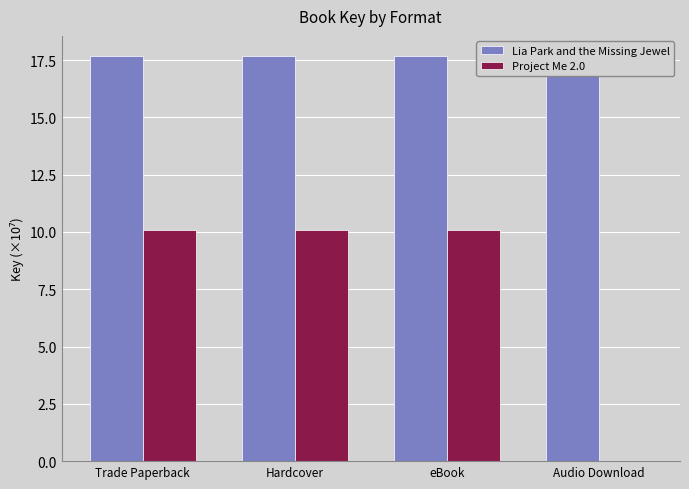

Is it true that Project Me 2.0 equals 10.1 at Hardcover?

True